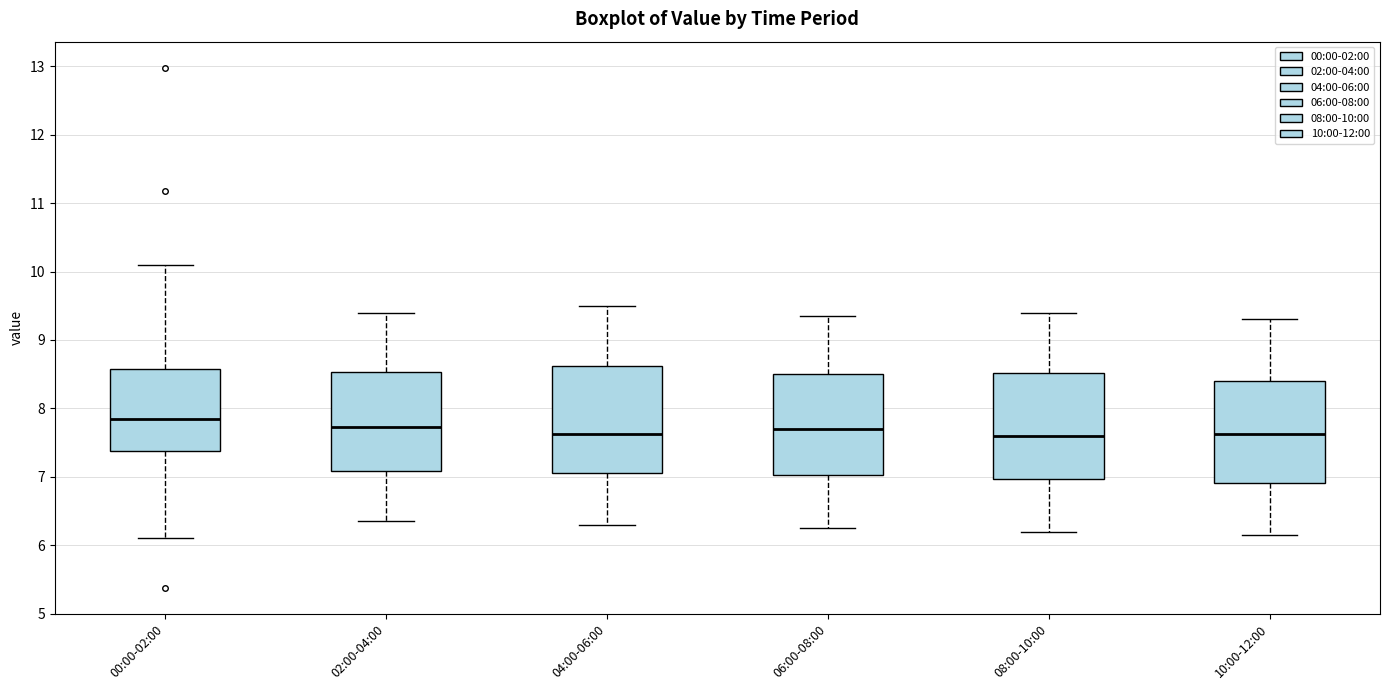

Reading left to right, read every box against the y-axis: the position of its median line, the range the box covers, and the ends of its whiskers. The values are not printed on the chart, so give them approximately, as read against the axis.

00:00-02:00: median 7.8, box 7.4 to 8.6, whiskers 6.1 to 10.1
02:00-04:00: median 7.7, box 7.1 to 8.5, whiskers 6.4 to 9.4
04:00-06:00: median 7.6, box 7.1 to 8.6, whiskers 6.3 to 9.5
06:00-08:00: median 7.7, box 7.0 to 8.5, whiskers 6.3 to 9.4
08:00-10:00: median 7.6, box 7.0 to 8.5, whiskers 6.2 to 9.4
10:00-12:00: median 7.6, box 6.9 to 8.4, whiskers 6.2 to 9.3